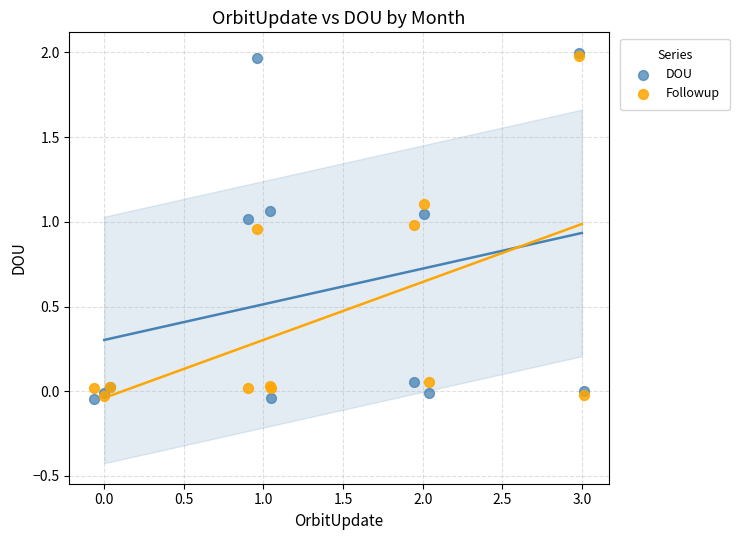

Which series has the widest spread of Y values?

DOU